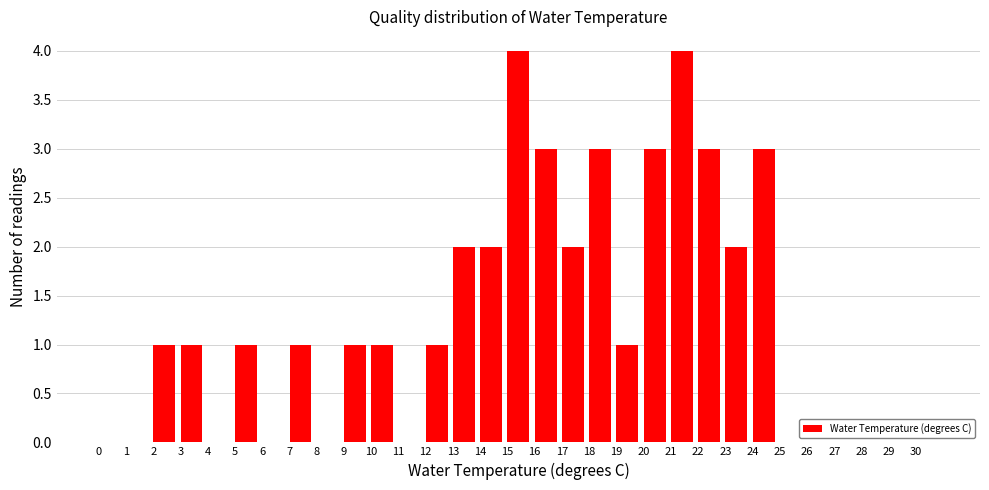

What is the height of the bar covering 15 to 16 on the x-axis? The values are not printed on the chart, so give them approximately, as read against the axis.

4